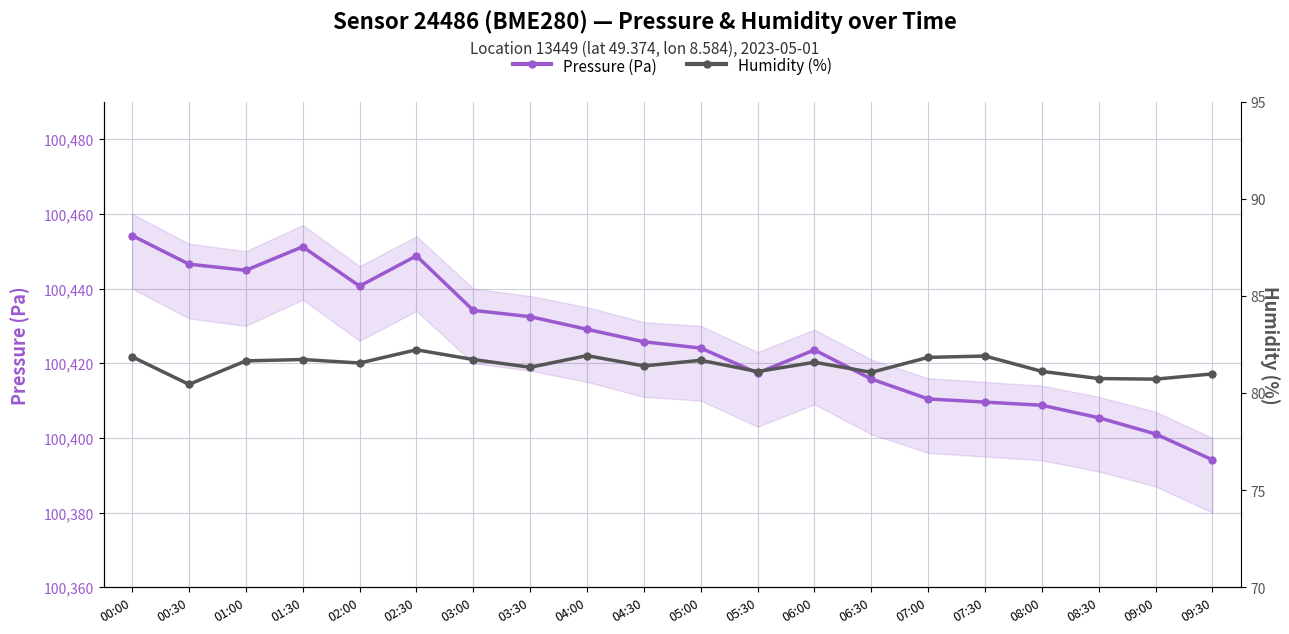

Reading left to right, extract all data points from this chart.

pressure: 00:00=100454.2	00:30=100446.5	01:00=100444.9	01:30=100451.2	02:00=100440.7	02:30=100448.8	03:00=100434.2	03:30=100432.5	04:00=100429.1	04:30=100425.8	05:00=100424.1	05:30=100417.4	06:00=100423.6	06:30=100415.8	07:00=100410.4	07:30=100409.6	08:00=100408.8	08:30=100405.4	09:00=100401.1	09:30=100394.1
humidity: 00:00=81.9	00:30=80.5	01:00=81.7	01:30=81.7	02:00=81.5	02:30=82.2	03:00=81.7	03:30=81.3	04:00=81.9	04:30=81.4	05:00=81.7	05:30=81.1	06:00=81.6	06:30=81.1	07:00=81.8	07:30=81.9	08:00=81.1	08:30=80.8	09:00=80.7	09:30=81.0